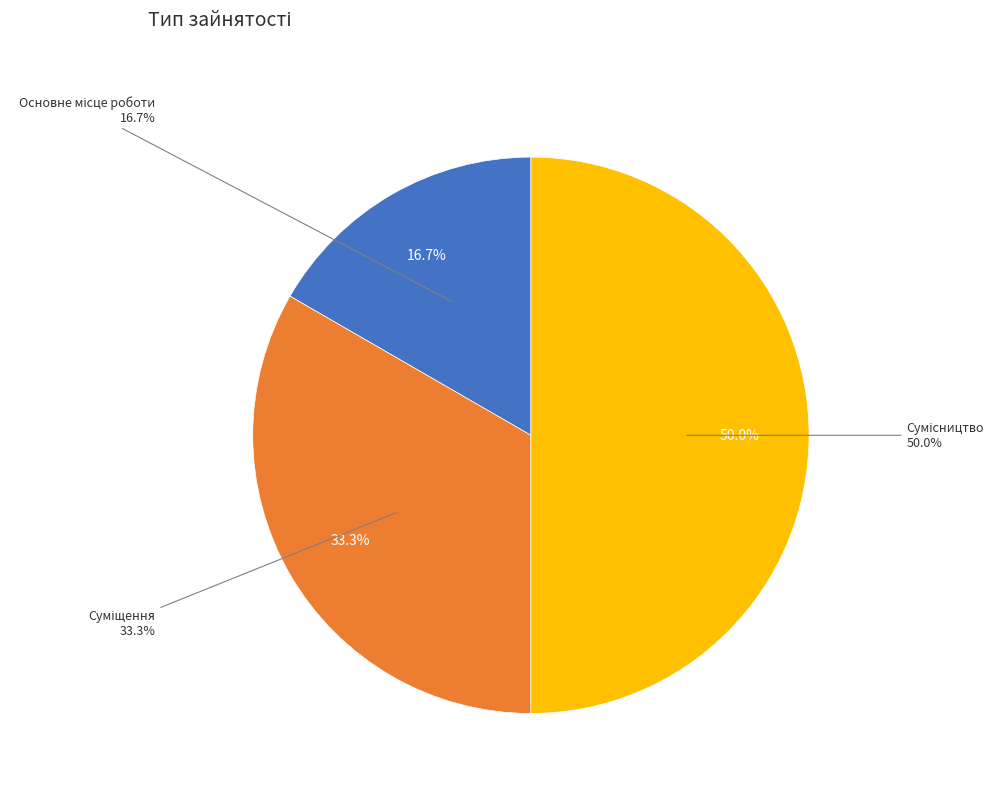

True or false: Основне місце роботи accounts for 24% of the total.

False